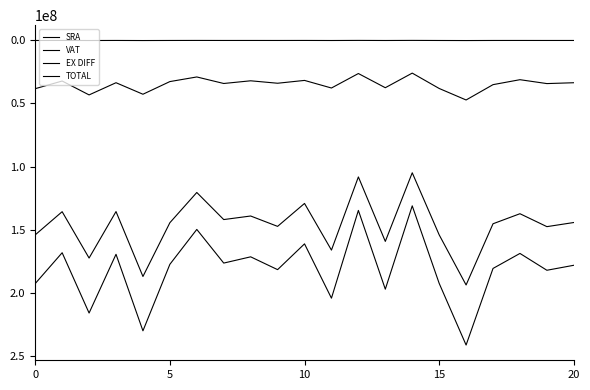

Rank the series by their maximum value, from highest to lowest.

TOTAL, SRA, VAT, EX DIFF